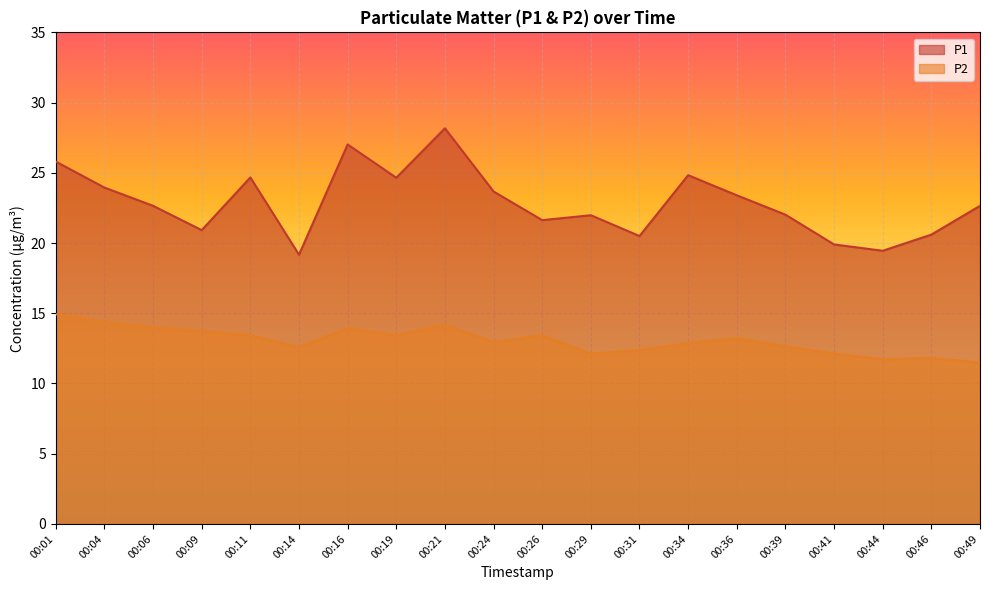

What value does the P2 series have at 00:11?

13.4